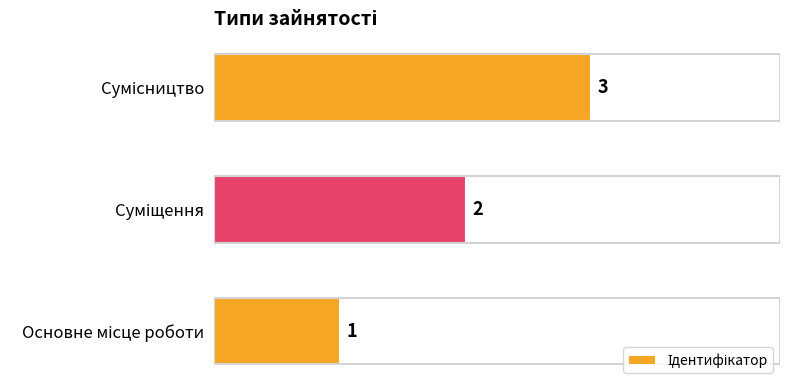

Count the values in the range 1 to 3.

3